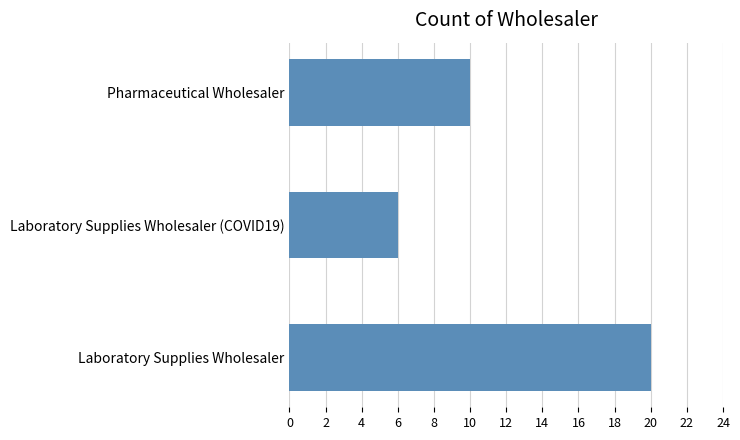

Reading top to bottom, transcribe all the data shown in this chart.

Pharmaceutical Wholesaler=10	Laboratory Supplies Wholesaler (COVID19)=6	Laboratory Supplies Wholesaler=20